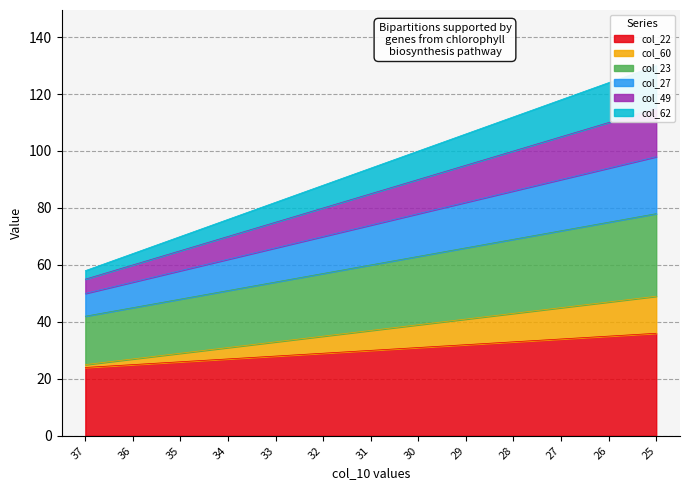

What is the maximum value shown in the chart?

130